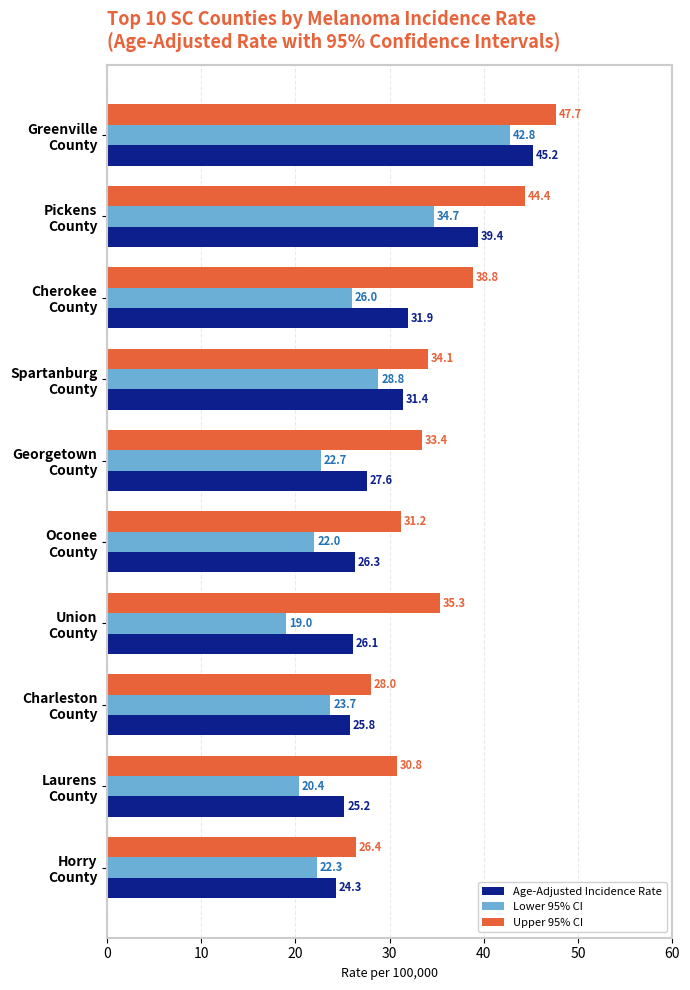

What is the minimum value shown in the chart?

19.0